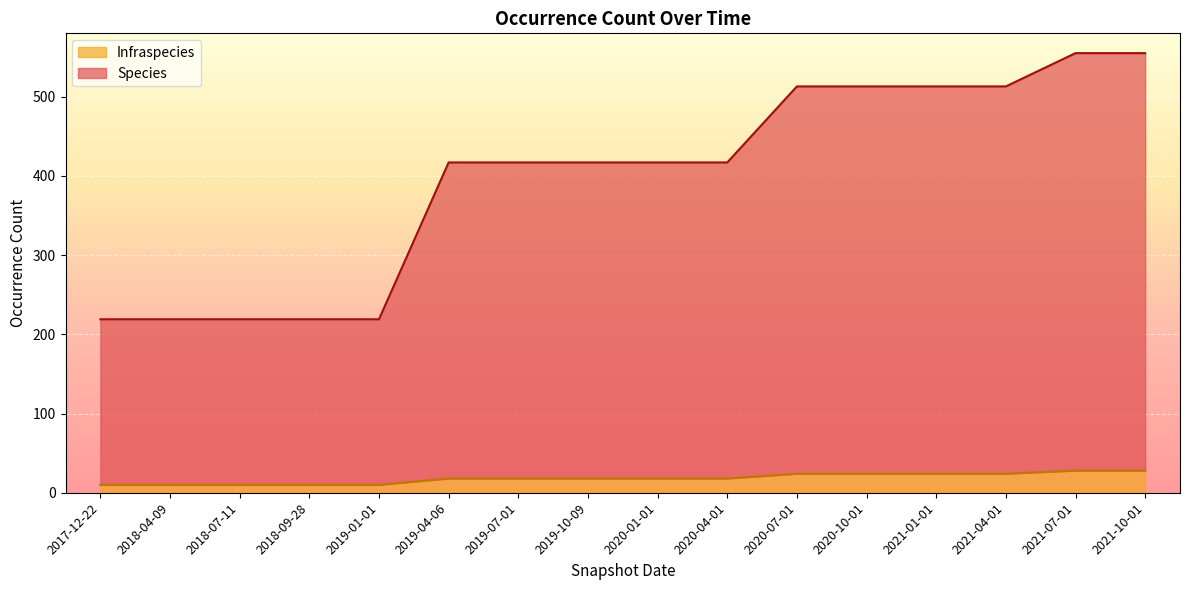

True or false: Species and Infraspecies intersect in this chart.

False